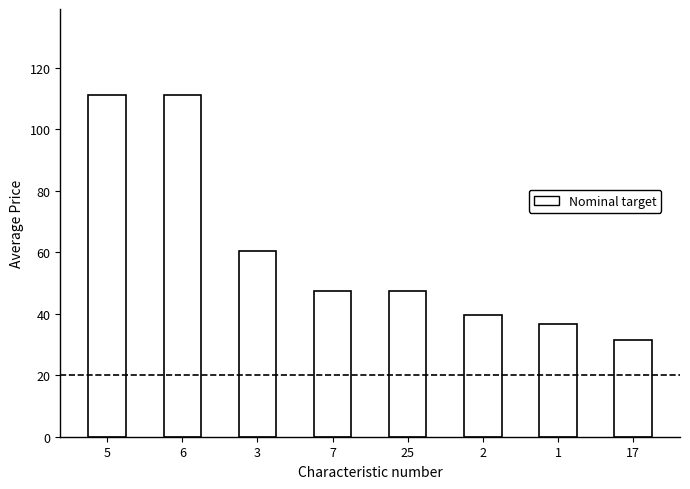

How many categories are shown in the chart?

8